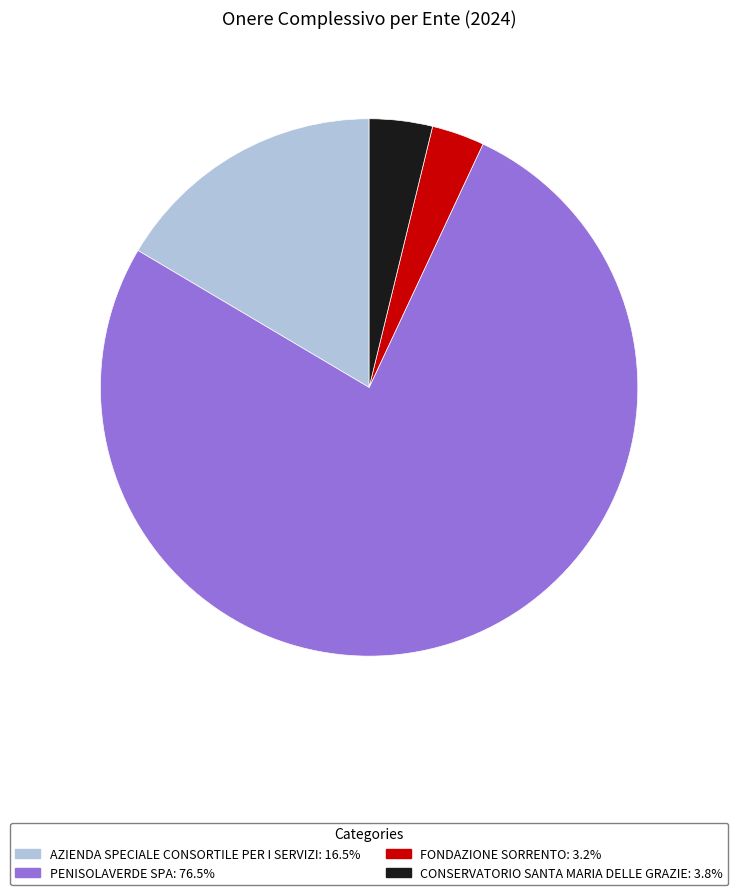

Rank the categories by value from lowest to highest.

FONDAZIONE SORRENTO, CONSERVATORIO SANTA MARIA DELLE GRAZIE, AZIENDA SPECIALE CONSORTILE PER I SERVIZI, PENISOLAVERDE SPA